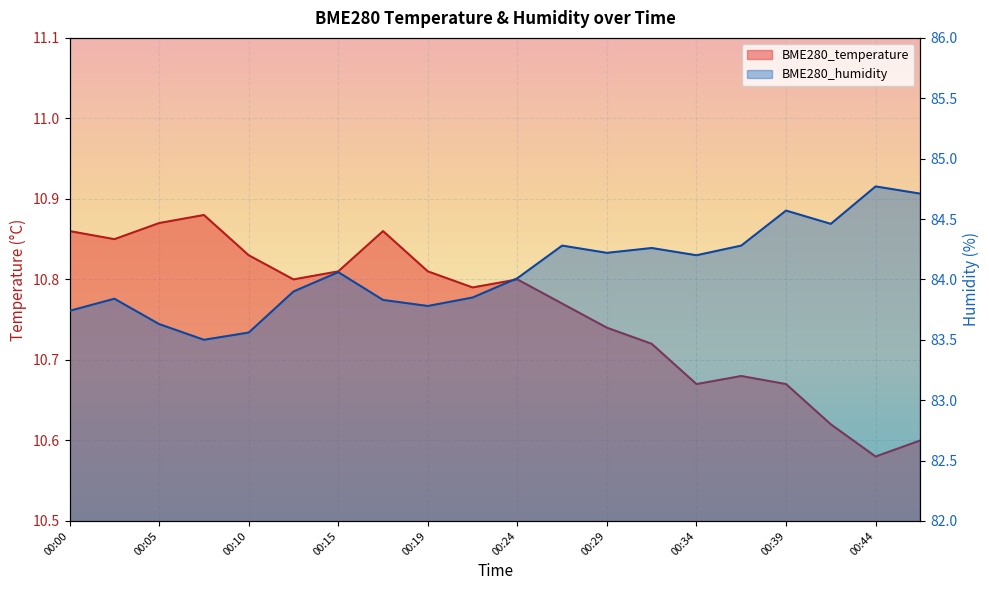

What is the average value of the BME280_temperature series?

10.8